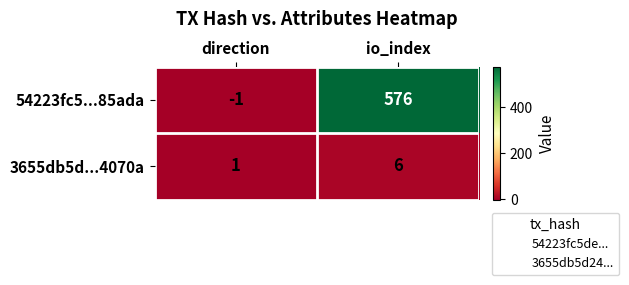

The 54223fc5...85ada series shows -1 at direction. True or false?

True